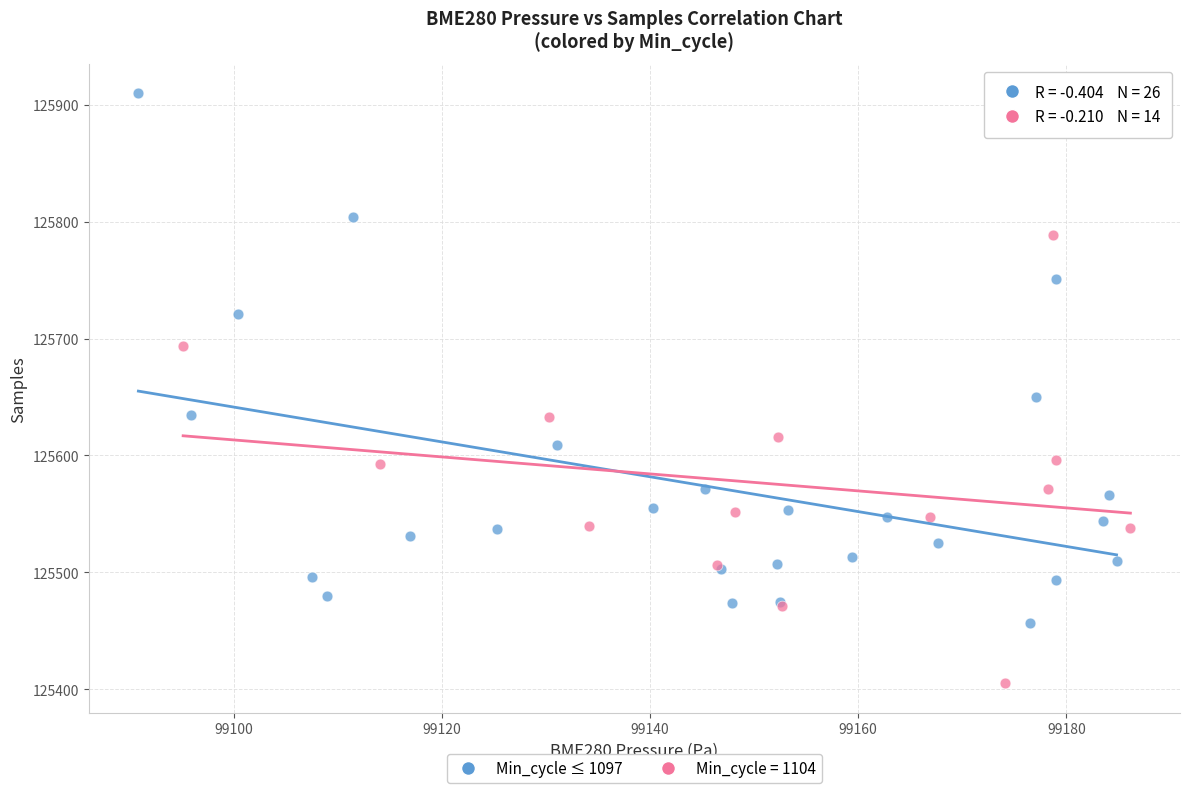

Which series has the largest Y range (max minus min)?

Min_cycle ≤ 1097